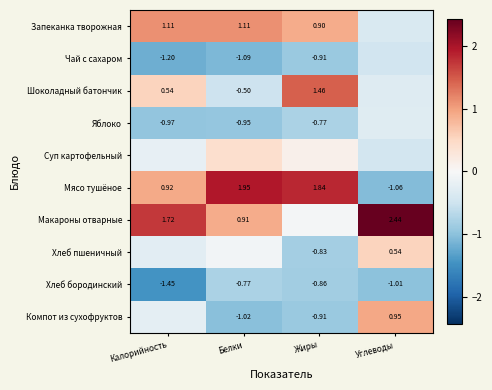

At which label is Мясо тушёное closest to 0?

Калорийность